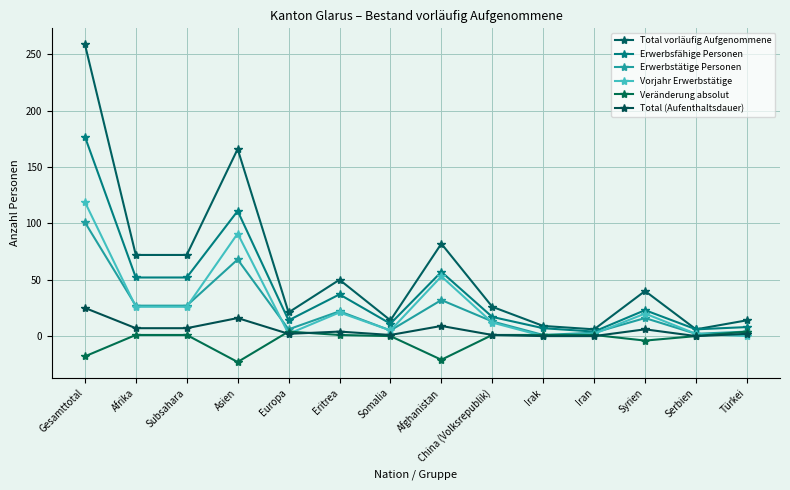

At how many categories does at least one series exceed 254?

1